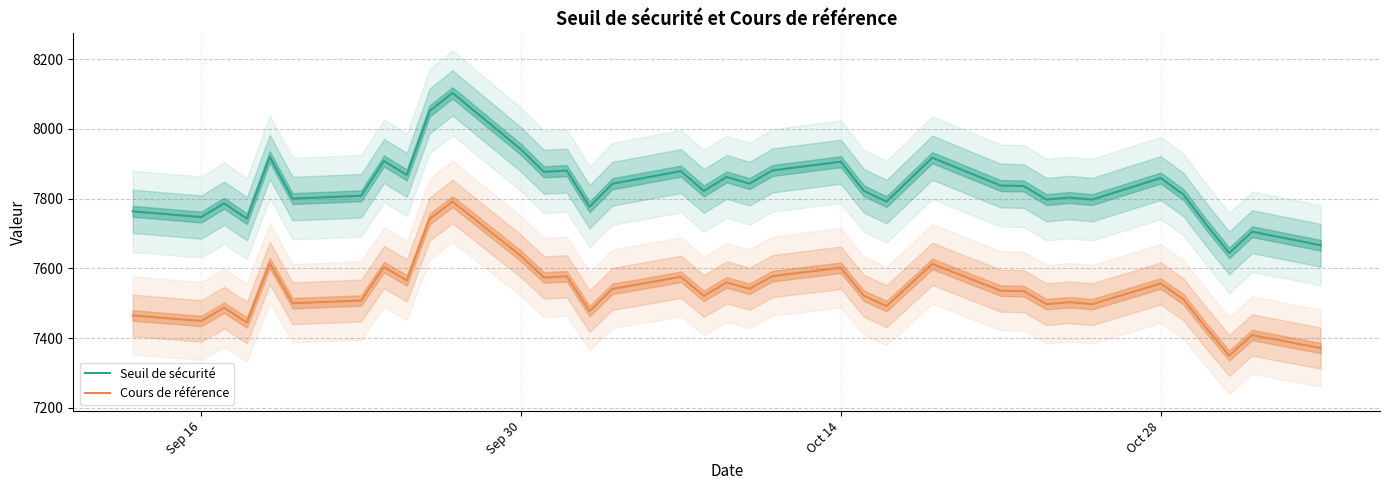

True or false: Cours de référence and Seuil de sécurité intersect in this chart.

False